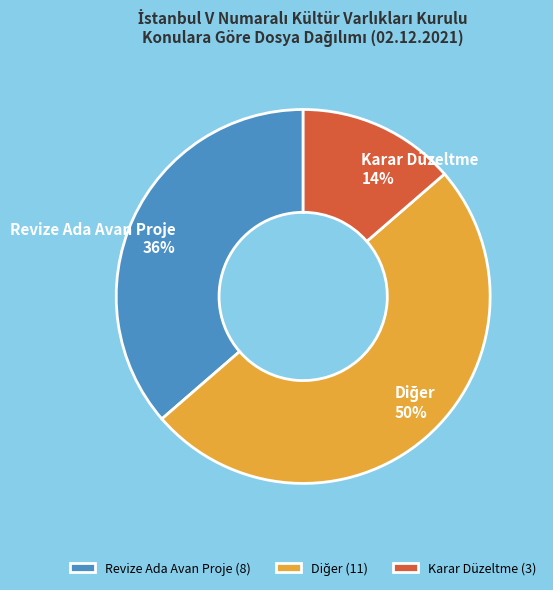

To the nearest percent, what is the difference between the largest and smallest slice percentages?

36%